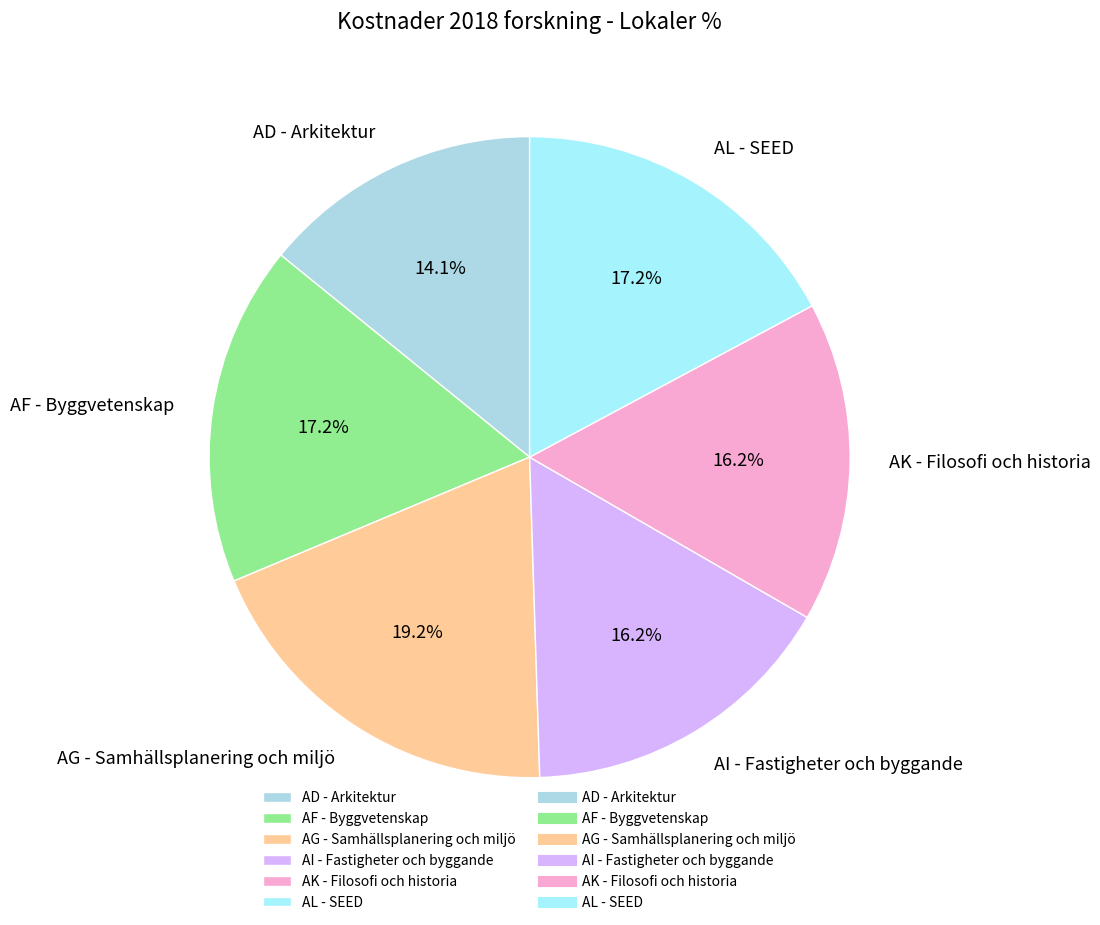

The AD - Arkitektur slice represents 29% of the pie. True or false?

False